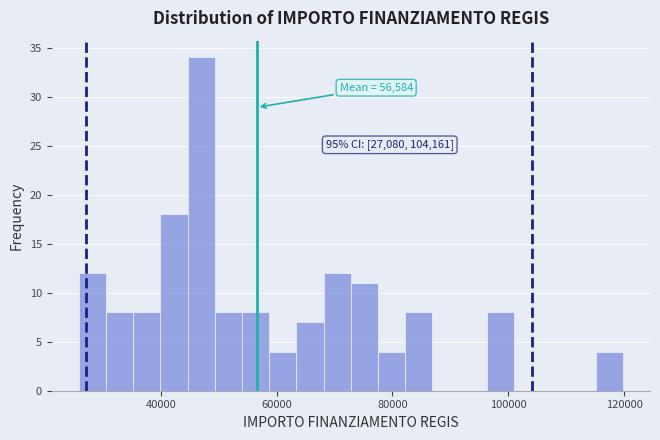

Around what value on the x-axis is the tallest bar? Give the approximate position of its centre, as read against the axis.

46000